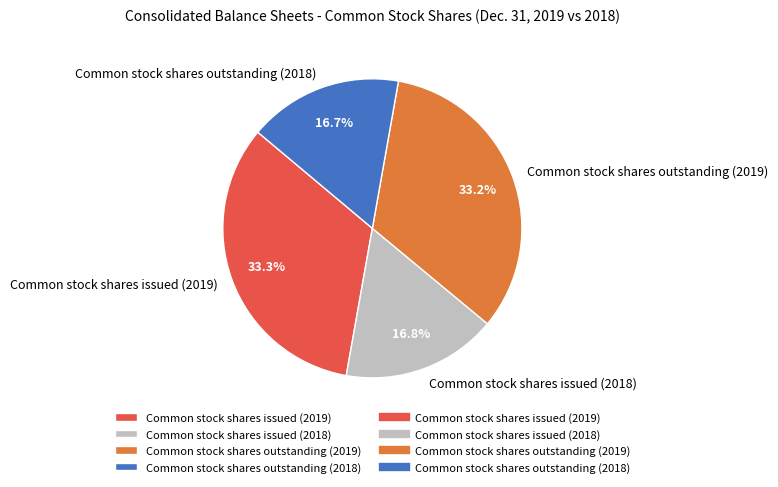

To the nearest percent, what portion does Common stock shares issued (2018) represent?

17%